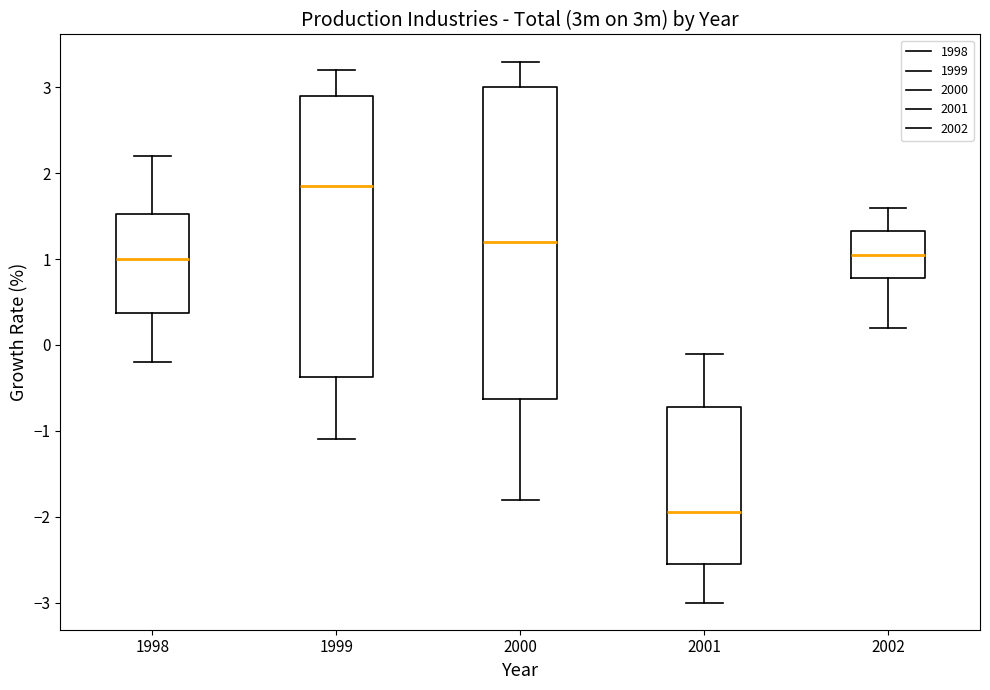

Reading left to right, transcribe this box plot: for each box, give where its median line is, the range the box spans, and where its two whiskers end, as read against the y-axis. The values are not printed on the chart, so give them approximately, as read against the axis.

1998: median 1.0, box 0.4 to 1.5, whiskers -0.2 to 2.2
1999: median 1.9, box -0.4 to 2.9, whiskers -1.1 to 3.2
2000: median 1.2, box -0.6 to 3.0, whiskers -1.8 to 3.3
2001: median -1.9, box -2.5 to -0.7, whiskers -3.0 to -0.1
2002: median 1.1, box 0.8 to 1.3, whiskers 0.2 to 1.6